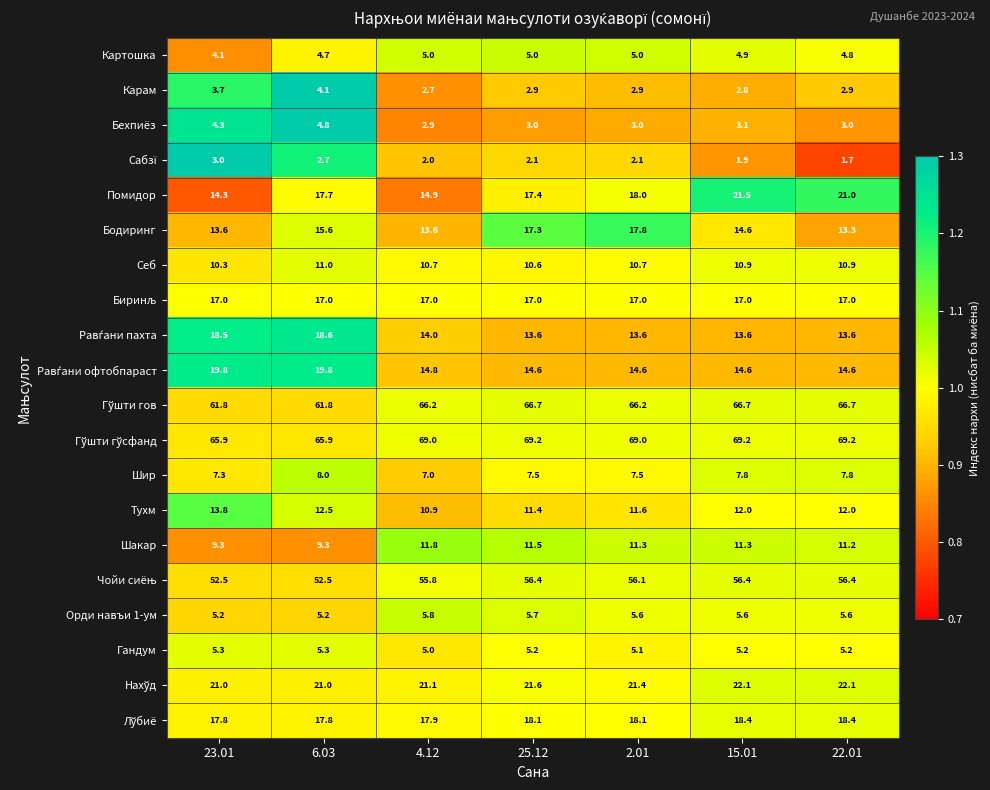

What is the spread (max minus min) of values at 6.03?

63.2